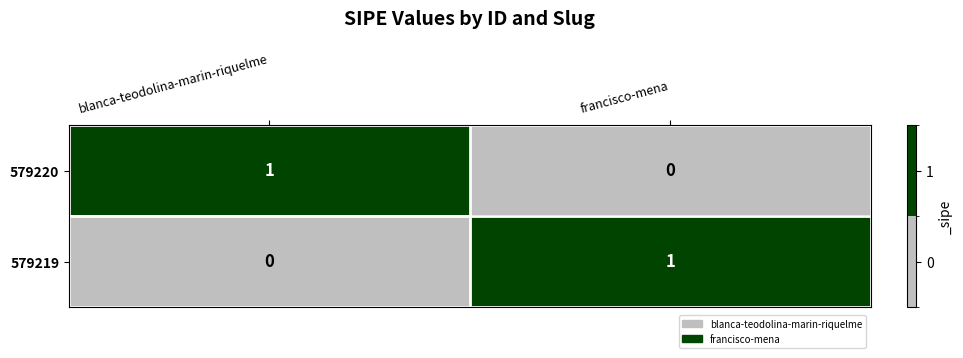

What is the greatest value displayed?

1